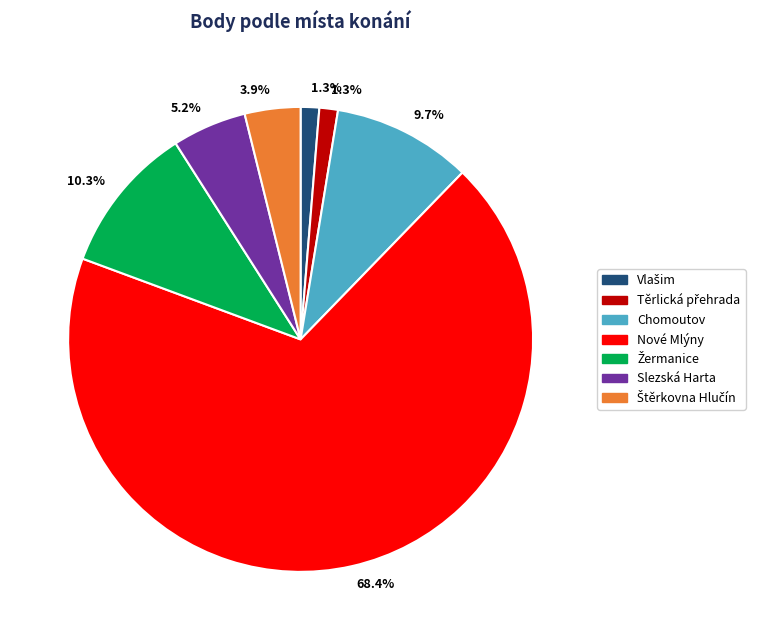

Is there a majority slice in this chart?

Yes